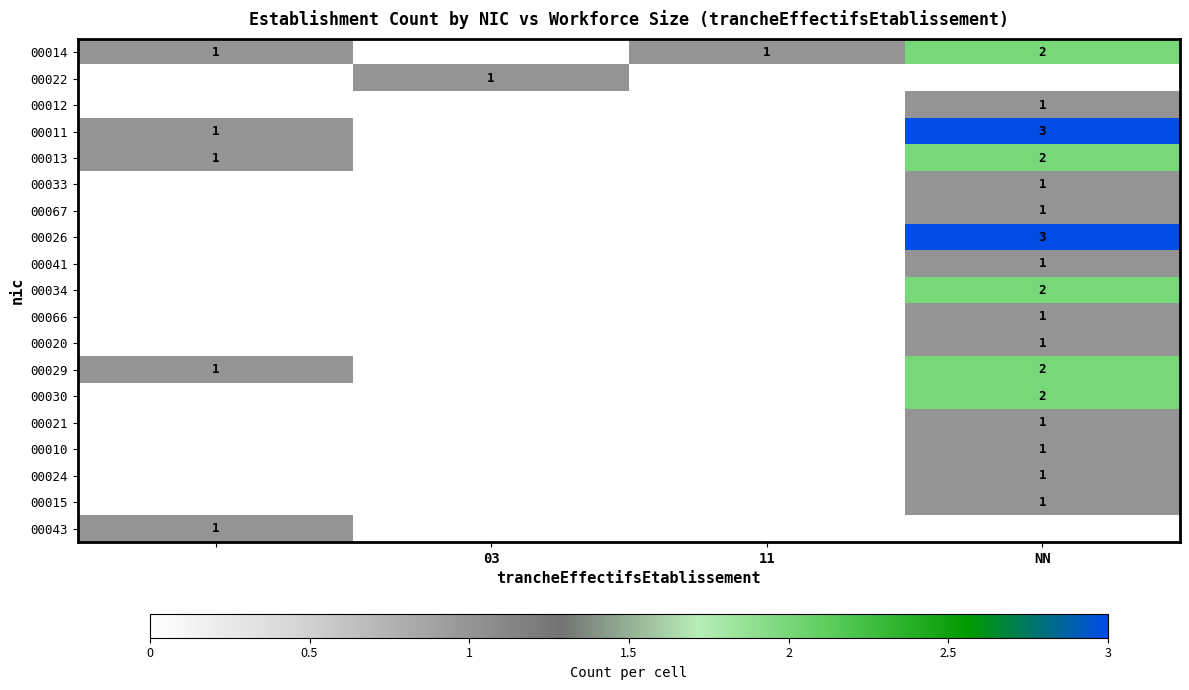

True or false: 00033 has a value of 1 at NN.

True